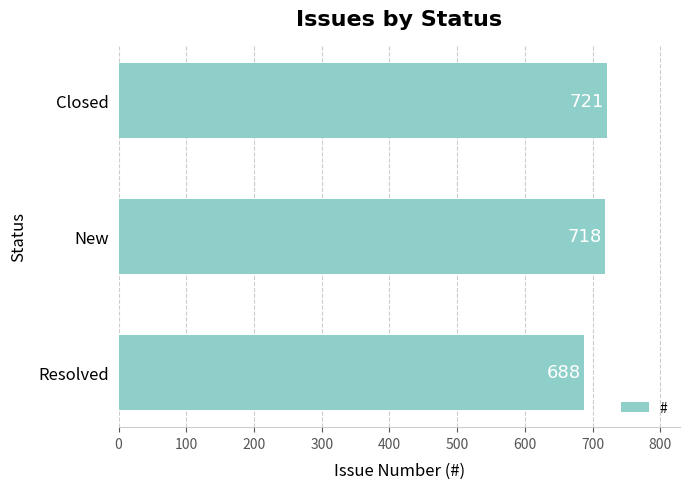

Reading top to bottom, list all the values displayed in this chart.

Closed=721	New=718	Resolved=688